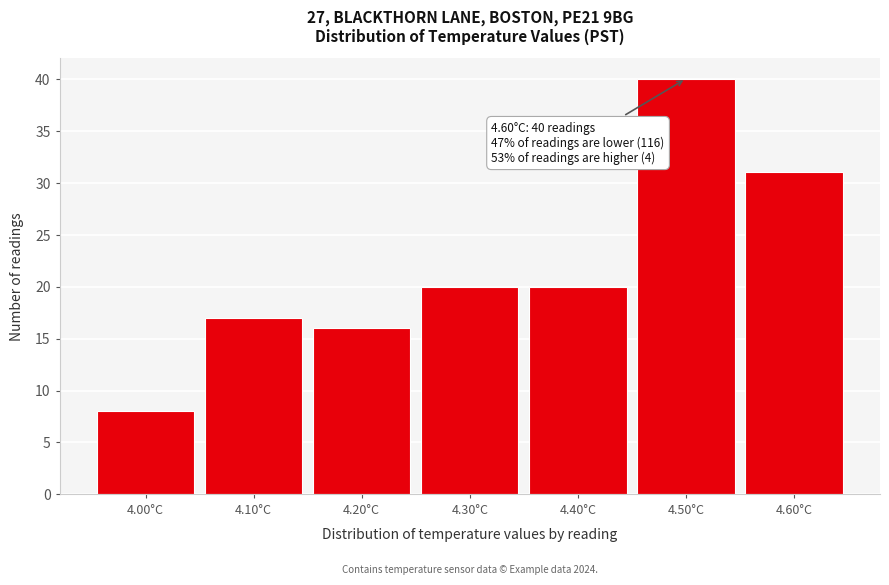

Which range on the x-axis has the tallest bar?

4.45 to 4.55